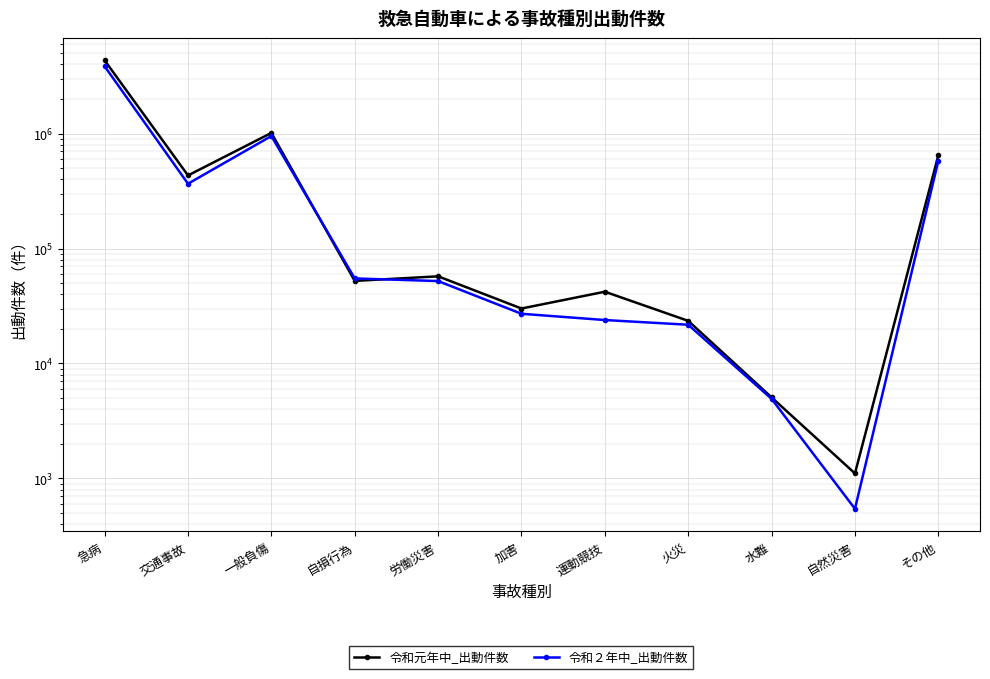

Where is the first local minimum for 令和２年中_出動件数?

交通事故